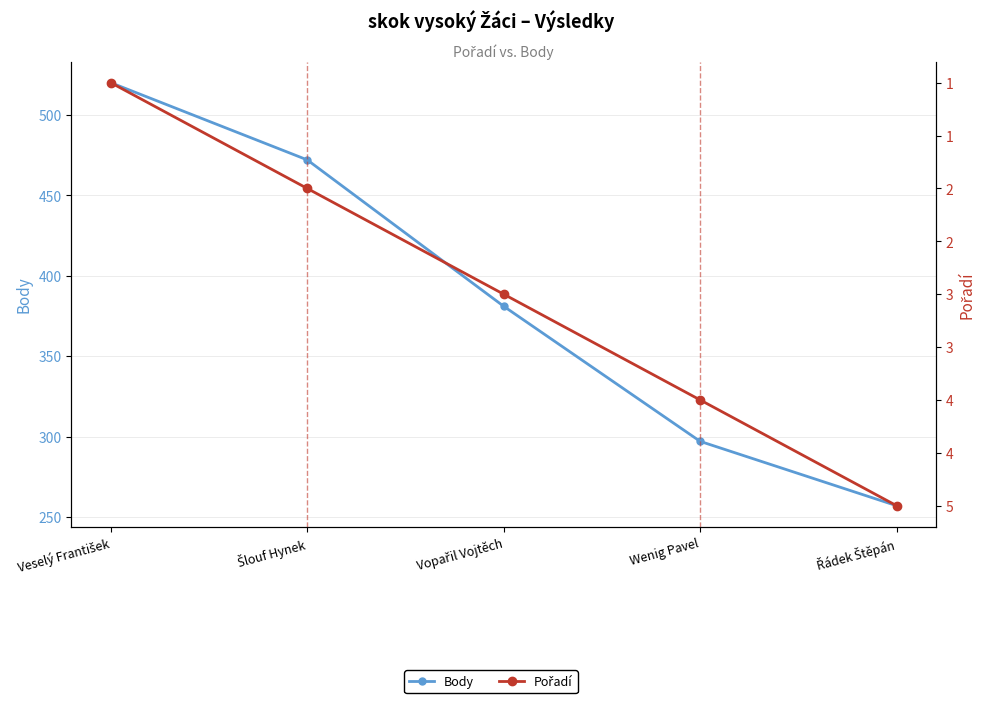

Does the chart display data point markers on the line(s)?

Yes